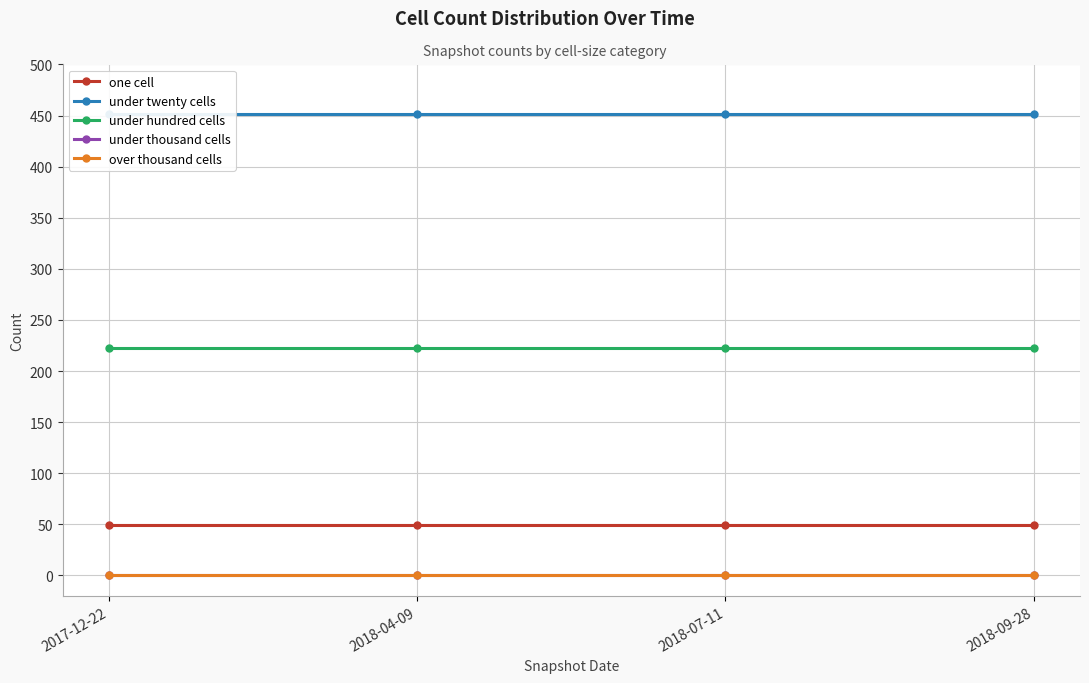

What is the label of the 2nd point from the left?

2018-04-09